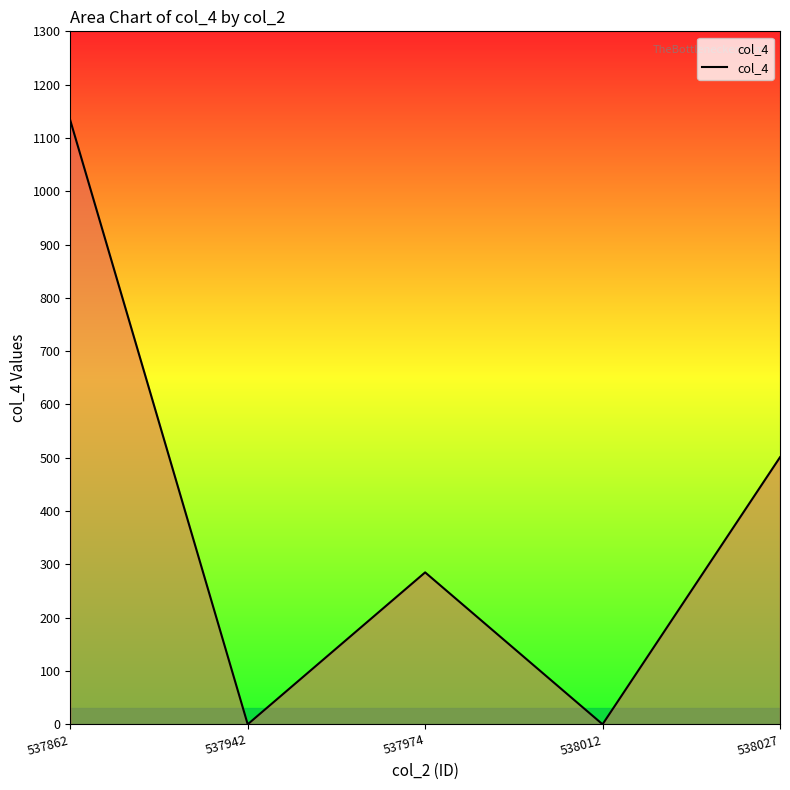

At which category does the data reach its first local peak?

537974